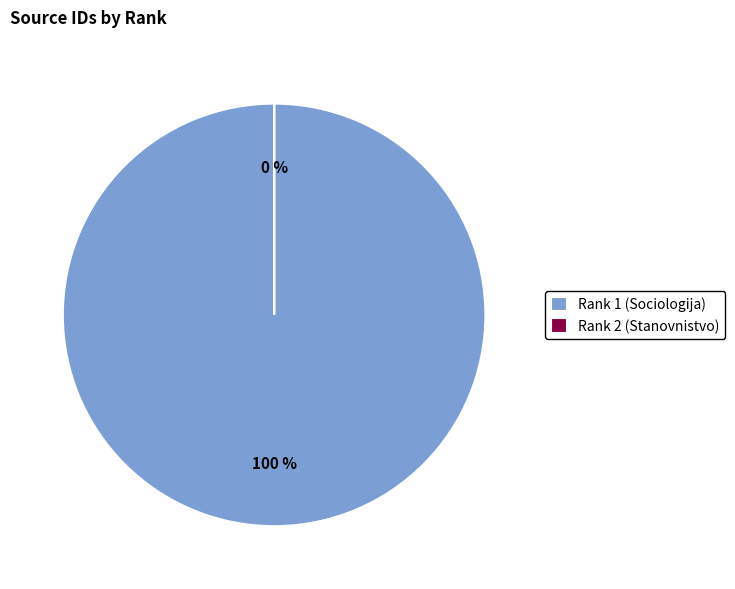

How many segments does this pie chart have?

2